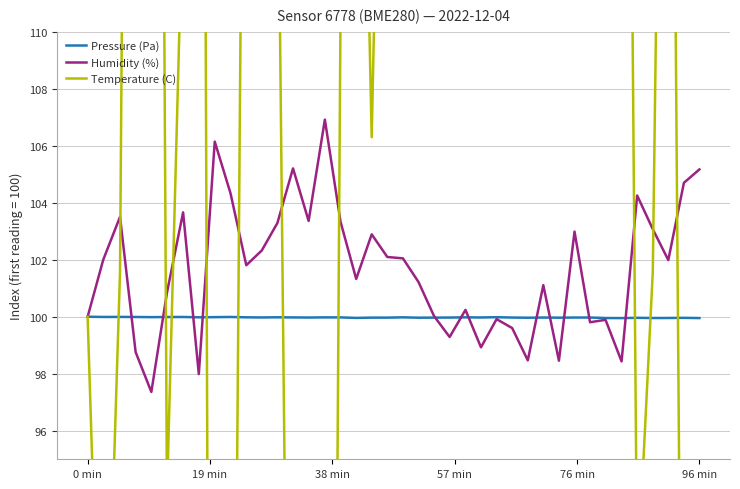

How many times do Humidity (%) and Temperature (C) cross each other?

10